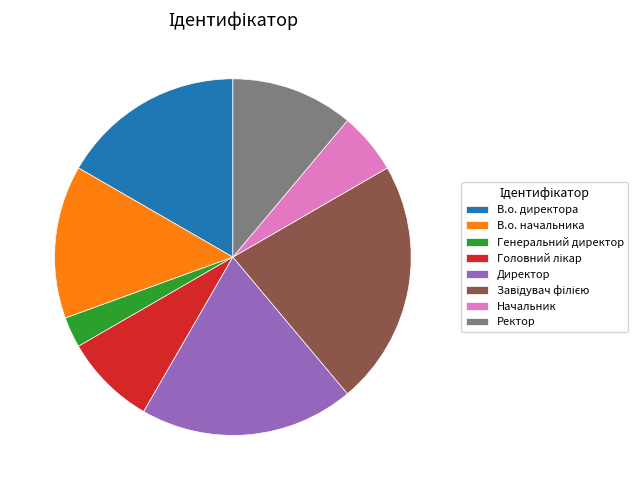

Count the number of slices in the pie.

8